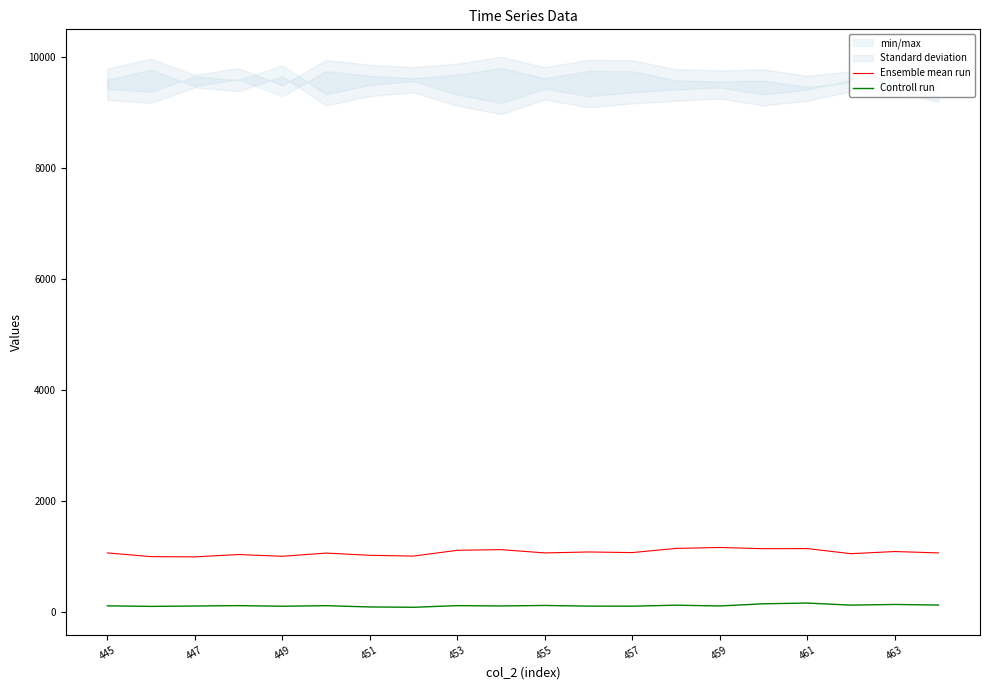

Which series has the largest total across all categories?

Ensemble mean run